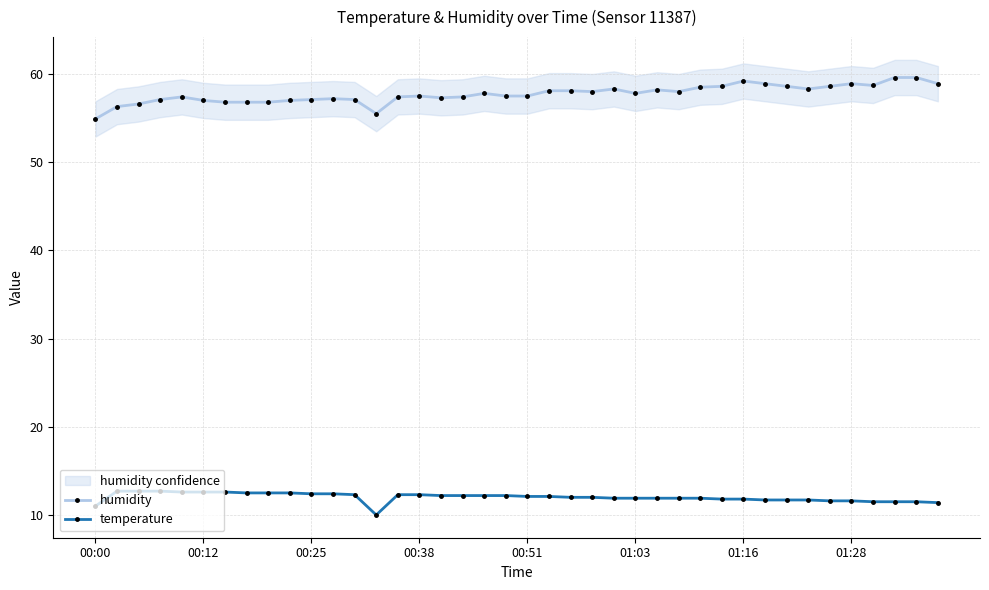

What are all the series names shown in the legend?

humidity, temperature